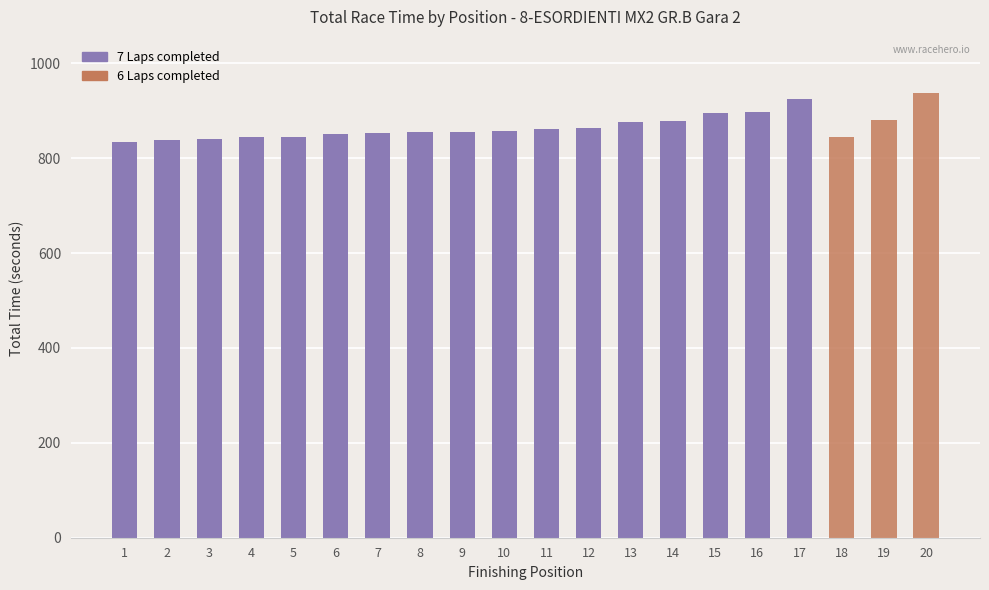

What is the sum of the values at 9 and 6?

1707.9